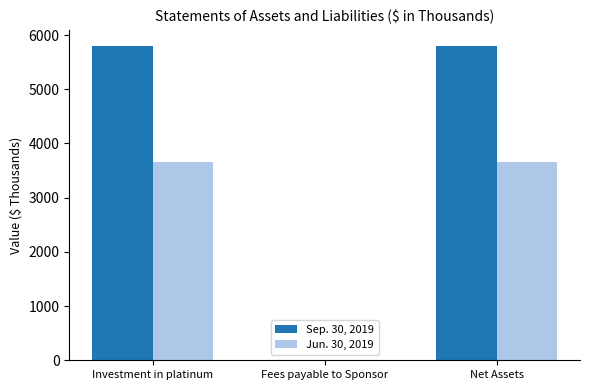

The Sep. 30, 2019 series shows 9876 at Investment in platinum. True or false?

False